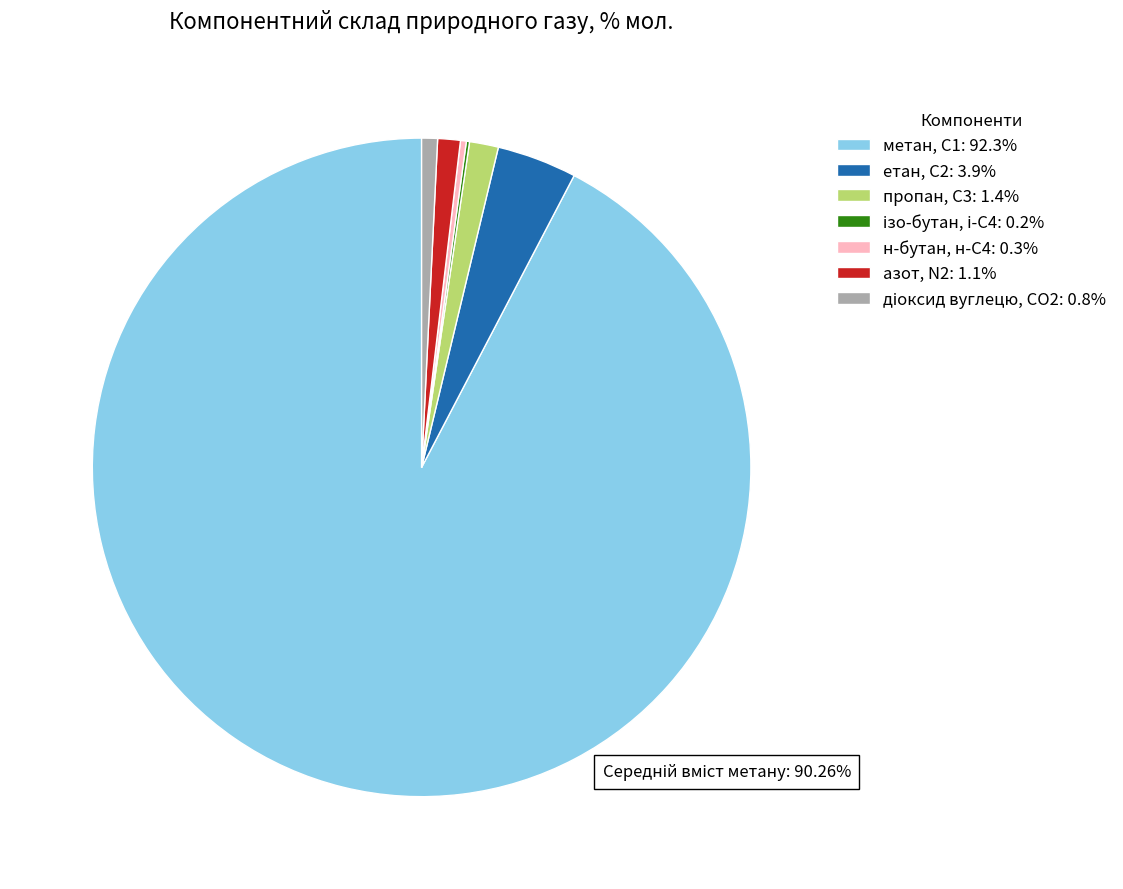

Does етан, С2: 3.9% account for over 50% of the chart?

No